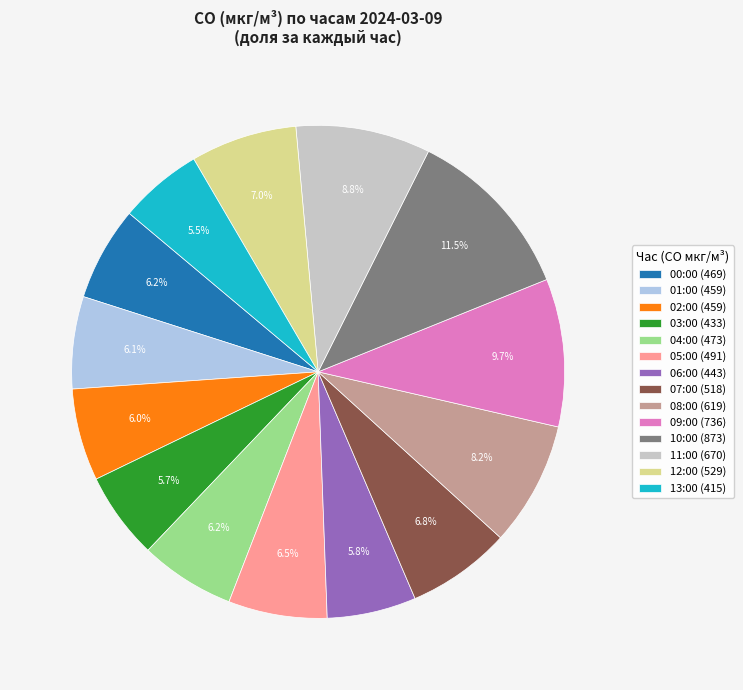

How many segments does this pie chart have?

14